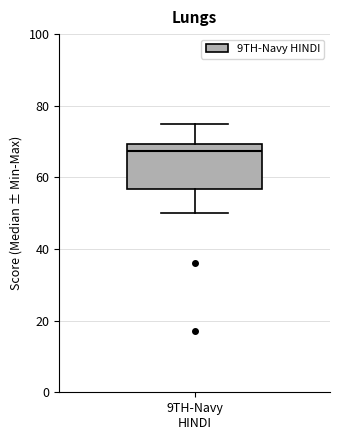

Read this box plot against the y-axis: the position of the median line, the range covered by the box, and the ends of both whiskers. The values are not printed on the chart, so give them approximately, as read against the axis.

median 68, box 56 to 70, whiskers 50 to 76